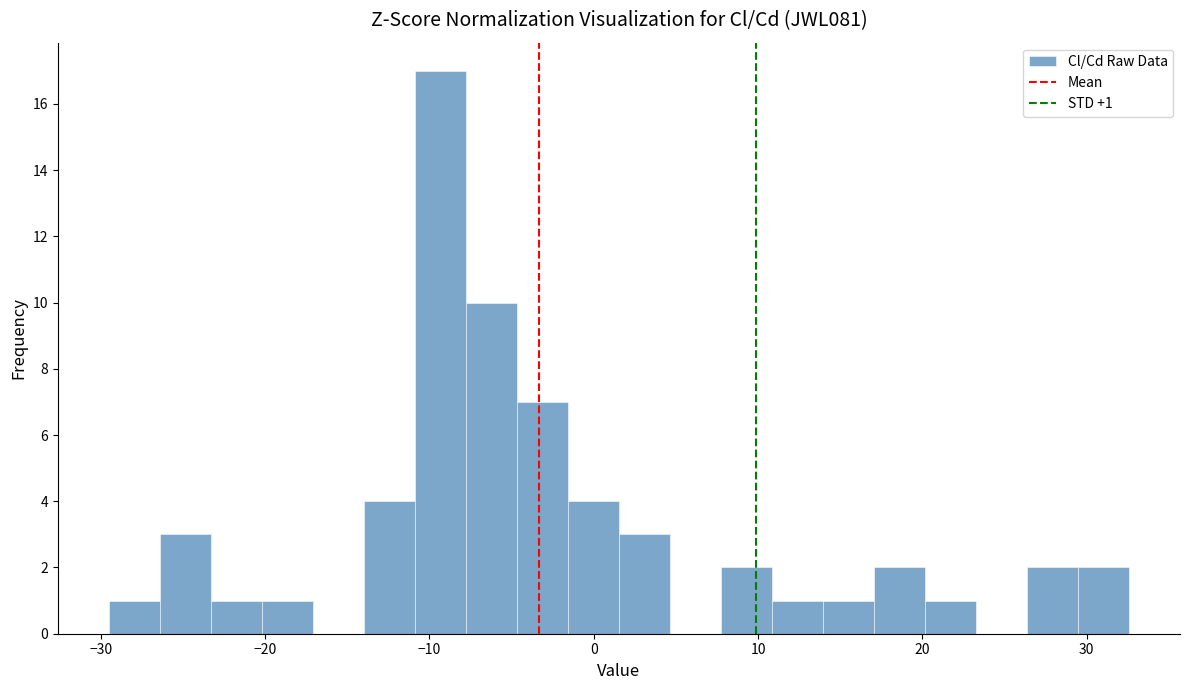

Around what value on the x-axis is the tallest bar? Give the approximate position of its centre, as read against the axis.

-9